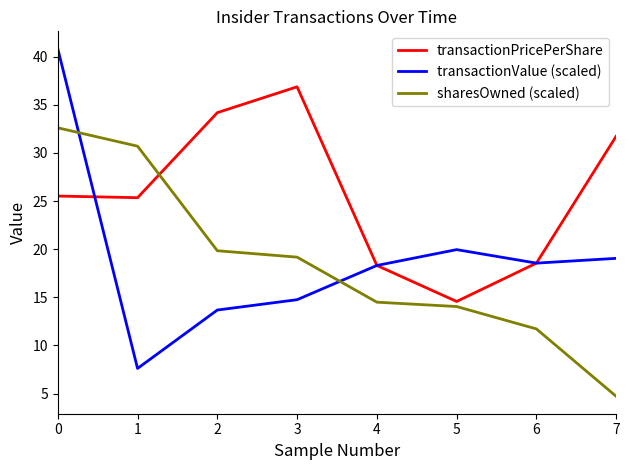

What is the spread (max minus min) of values at 1?

23.1